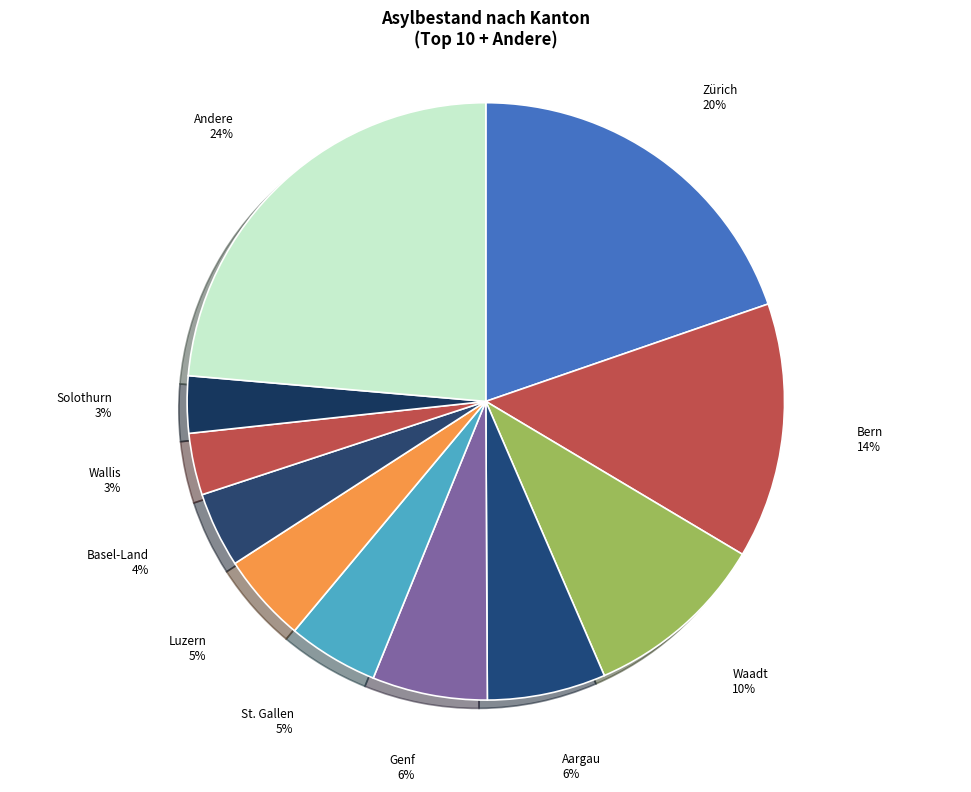

Approximately how many times larger is the value at Basel-Land compared to Solothurn?

1.3